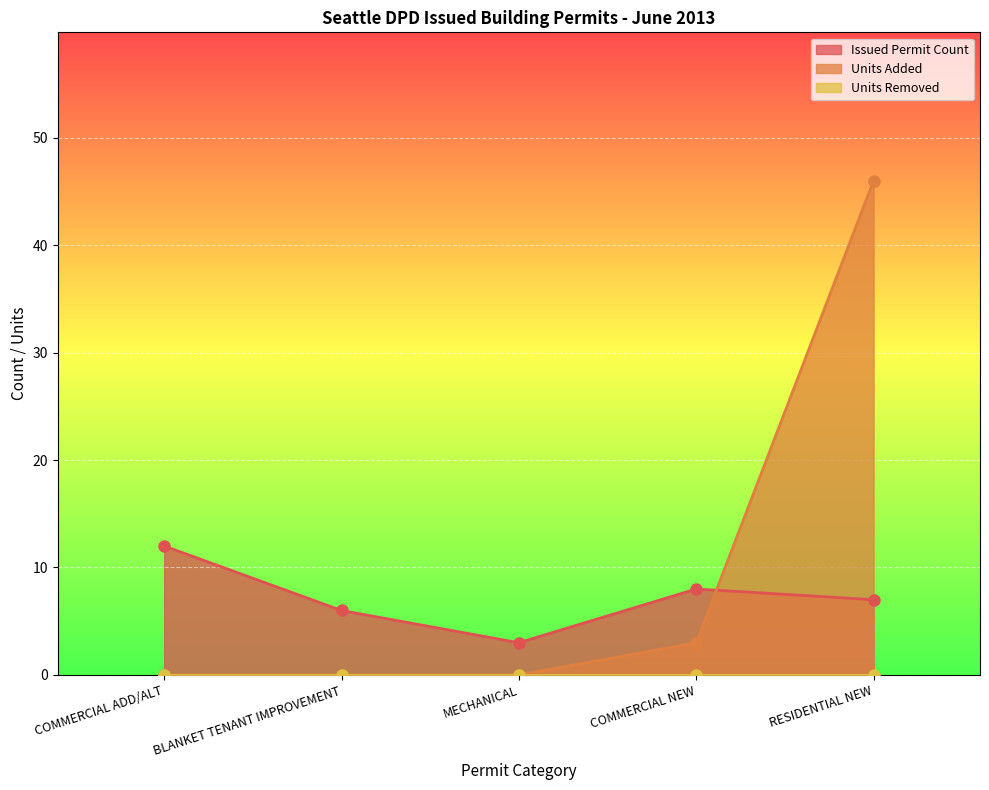

The value of Units Added at BLANKET TENANT IMPROVEMENT is 24. True or false?

False